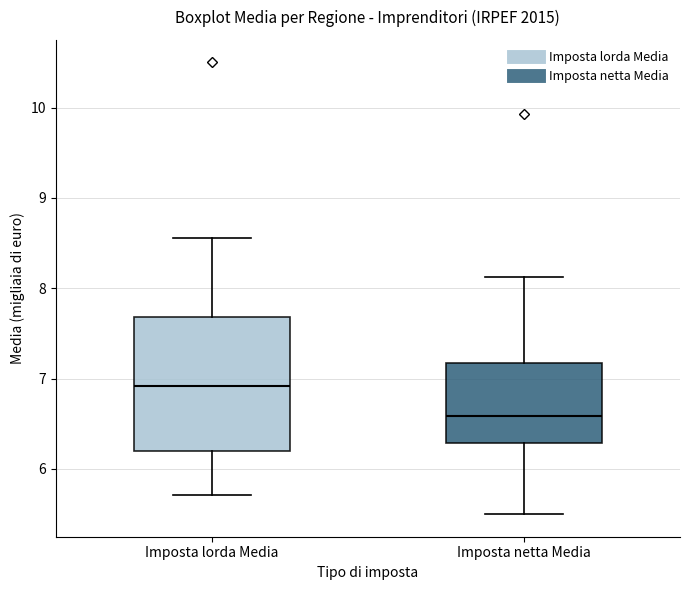

Which box has the lowest median line?

Imposta netta Media